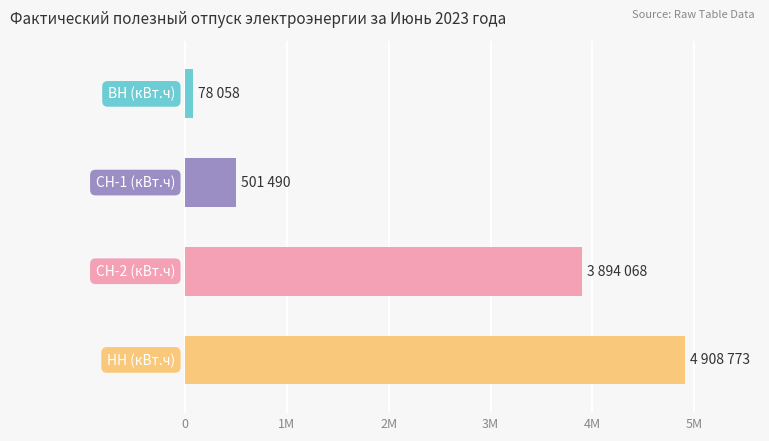

What is the label of the 2nd bar from the right?

СН-2 (кВт.ч)